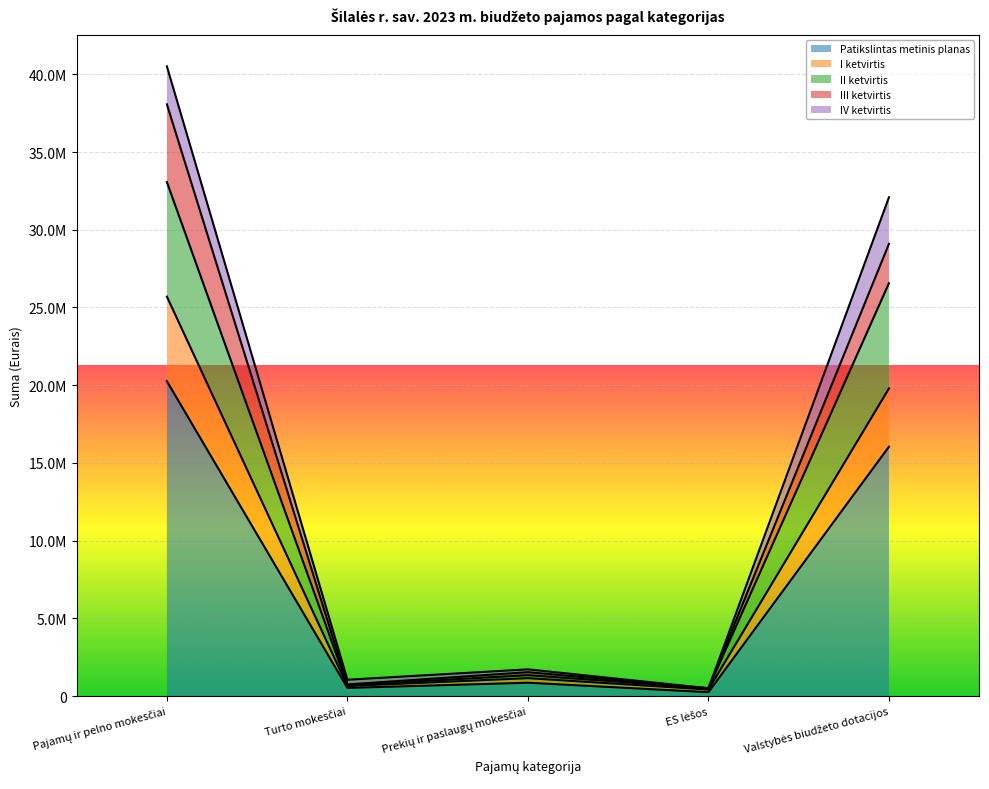

Read the II ketvirtis value at Pajamų ir pelno mokesčiai.

33060910